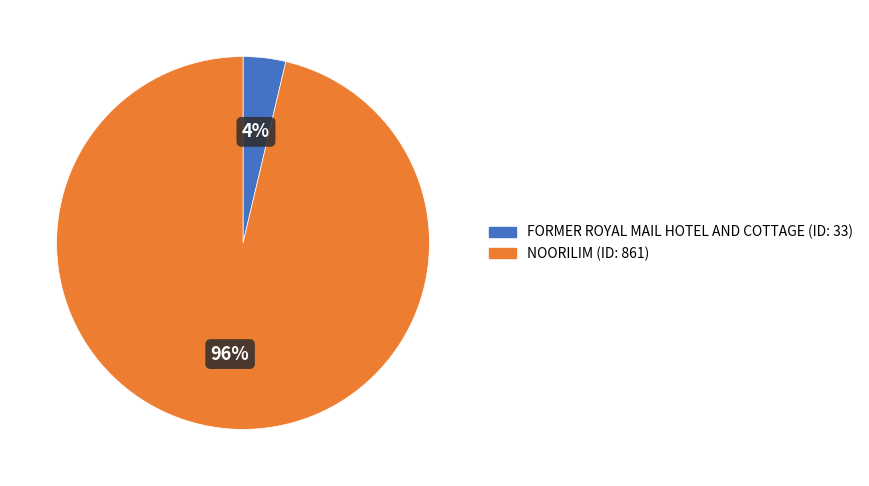

Which category accounts for the majority?

NOORILIM